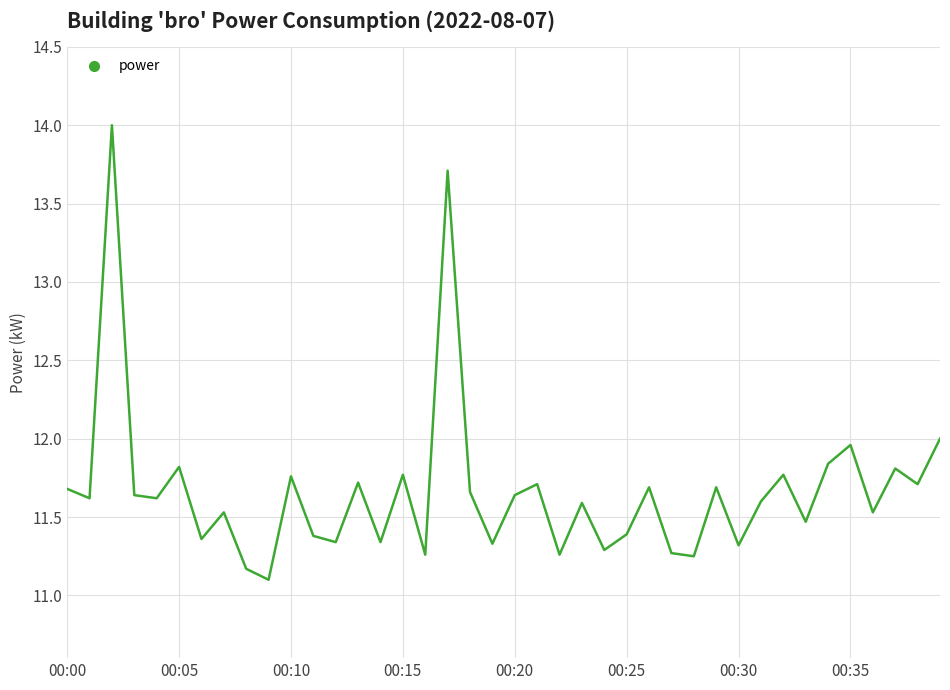

What is the greatest value displayed?

14.0